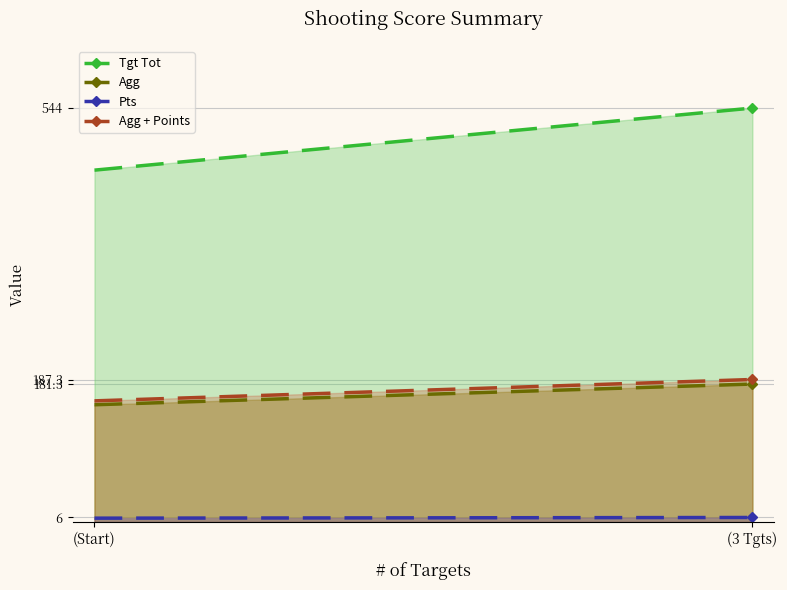

Read the Agg + Points value at (Start).

159.2